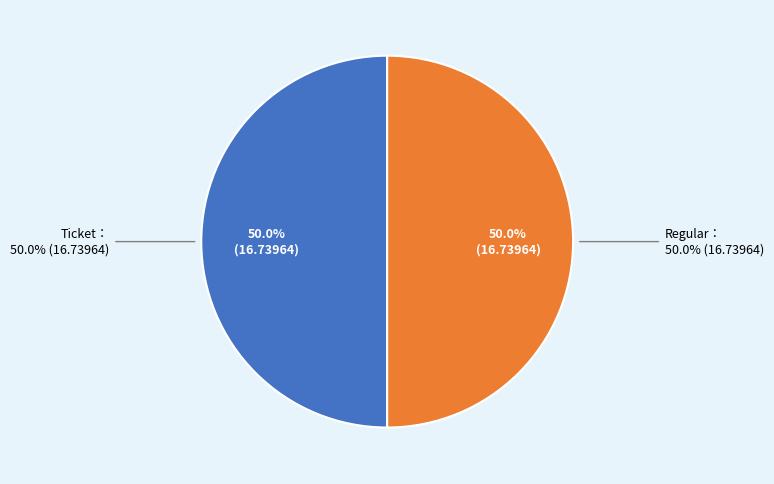

Between Ticket (io_index=0) and Regular (io_index=73), which is larger?

Regular (io_index=73)